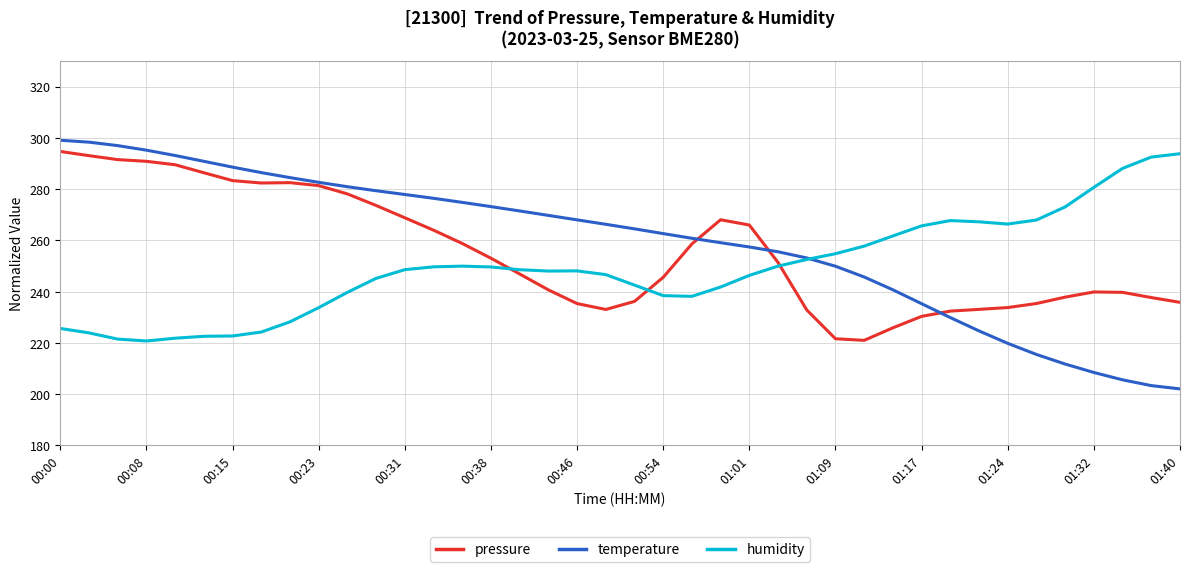

What is the minimum value for temperature?

202.0